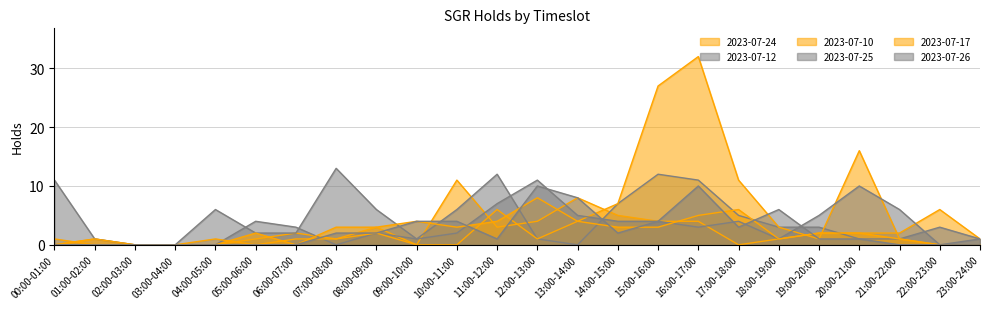

How many categories are shown in the chart?

24